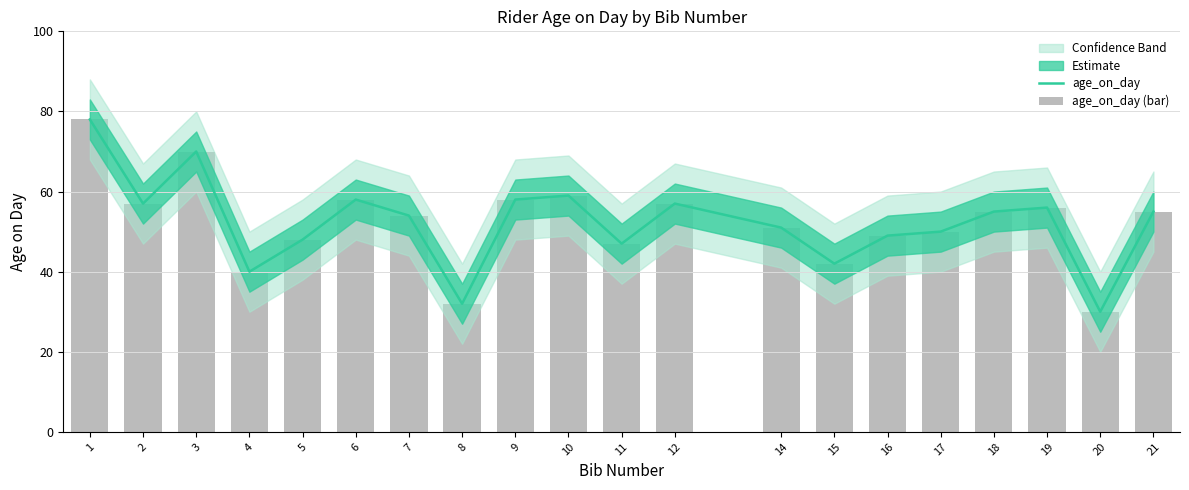

Is it true that age_on_day (bar) equals 39 at 19?

False